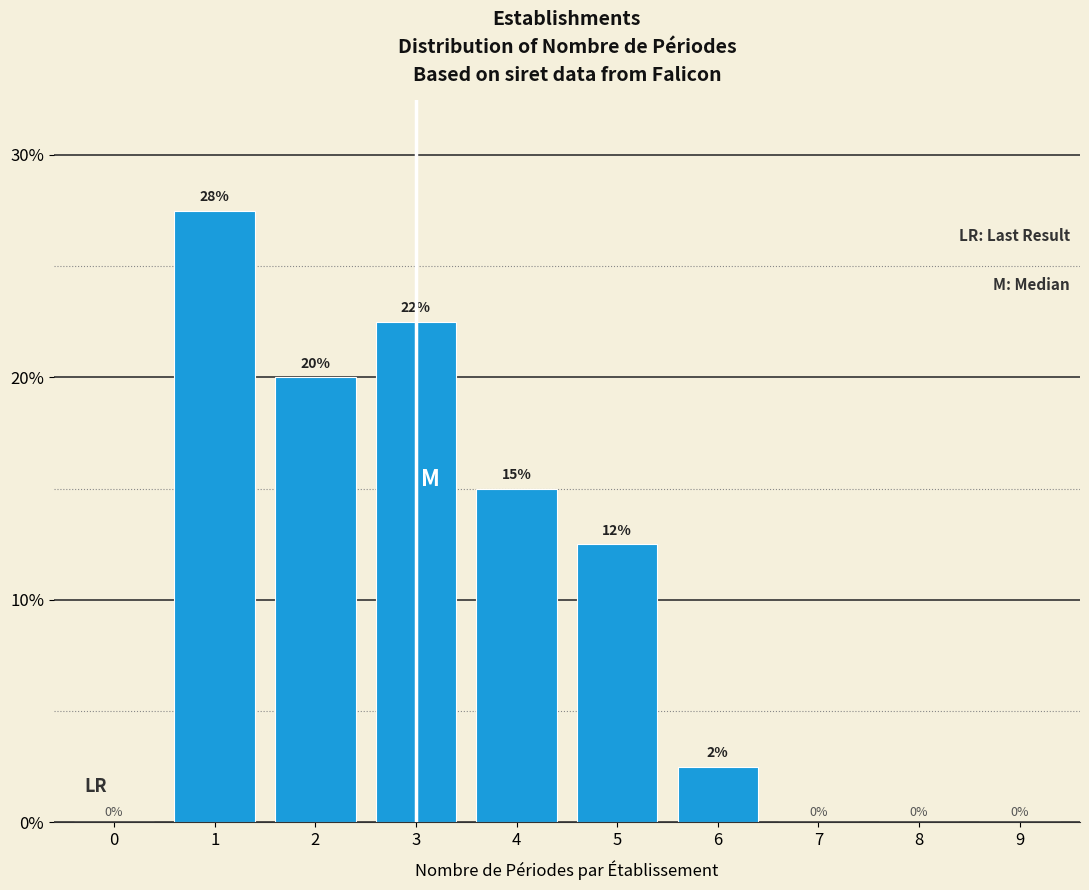

What is the greatest value displayed?

27.5